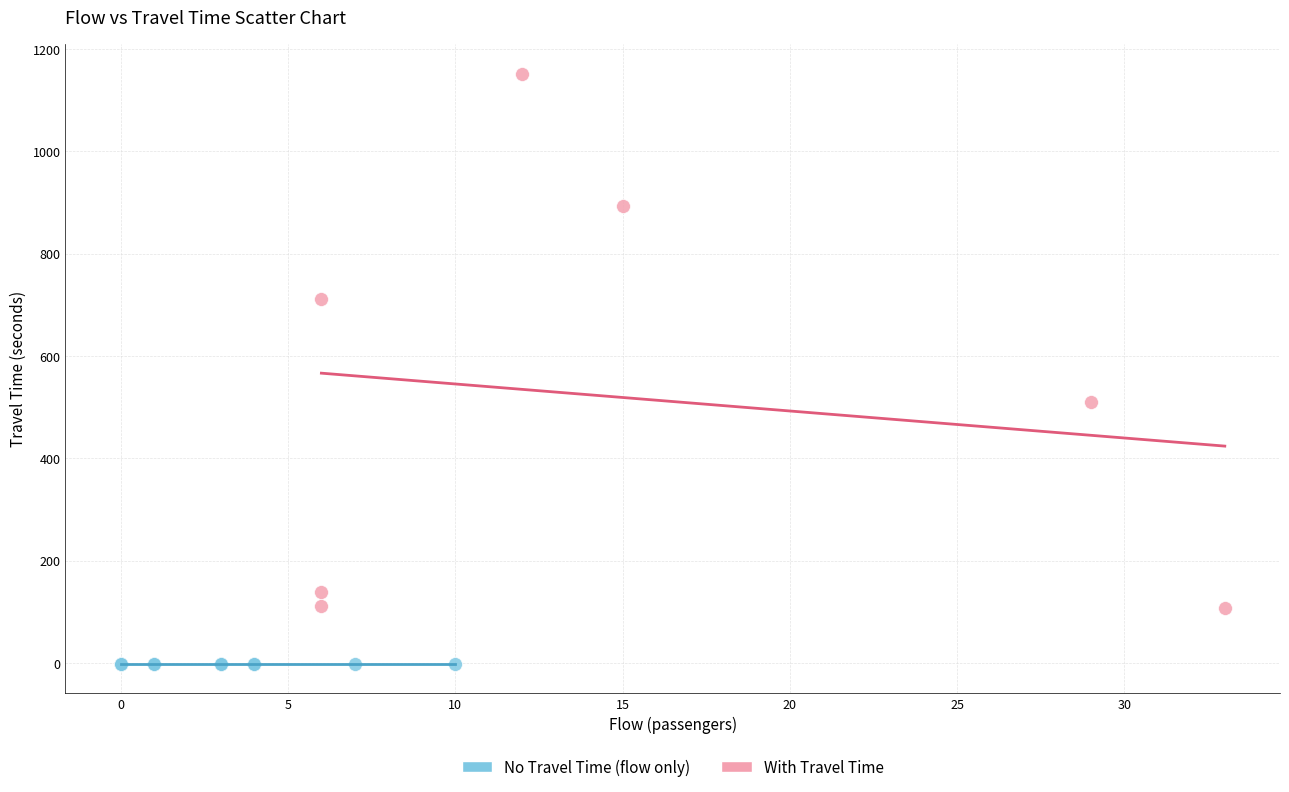

What are all the series names shown in the legend?

No Travel Time (flow only), With Travel Time